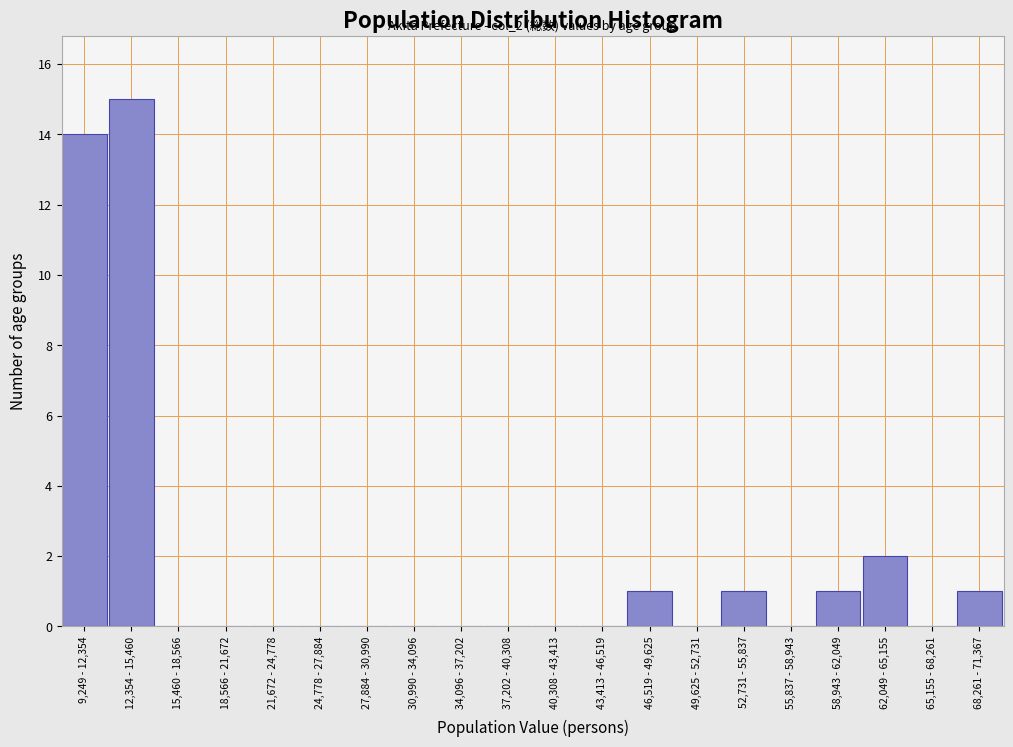

Reading left to right, extract all data points from this chart.

9,249 - 12,354=14	12,354 - 15,460=15	15,460 - 18,566=0	18,566 - 21,672=0	21,672 - 24,778=0	24,778 - 27,884=0	27,884 - 30,990=0	30,990 - 34,096=0	34,096 - 37,202=0	37,202 - 40,308=0	40,308 - 43,413=0	43,413 - 46,519=0	46,519 - 49,625=1	49,625 - 52,731=0	52,731 - 55,837=1	55,837 - 58,943=0	58,943 - 62,049=1	62,049 - 65,155=2	65,155 - 68,261=0	68,261 - 71,367=1